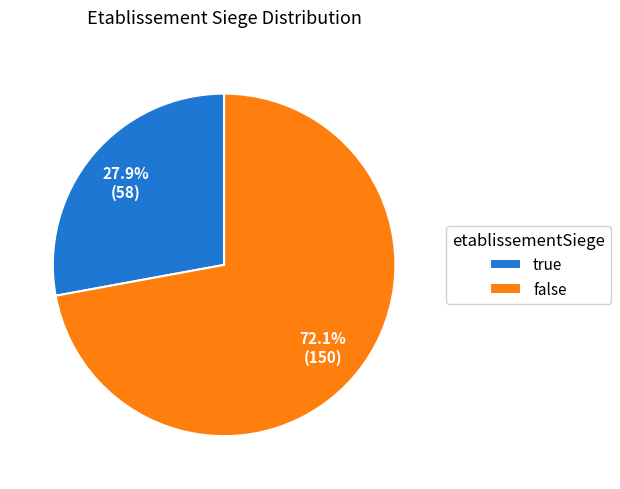

How much of the chart is everything except false?

27.9%